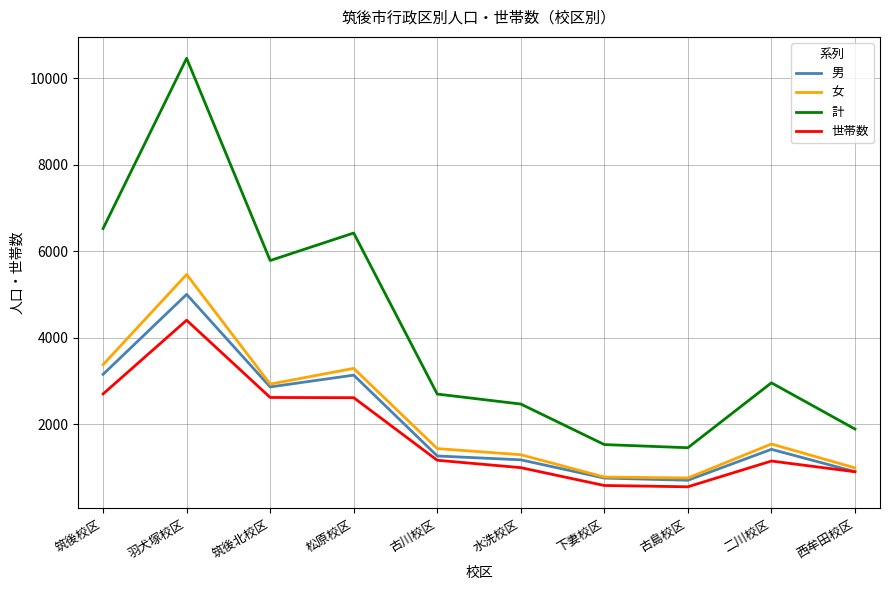

Which label corresponds to the largest value in the chart?

羽犬塚校区